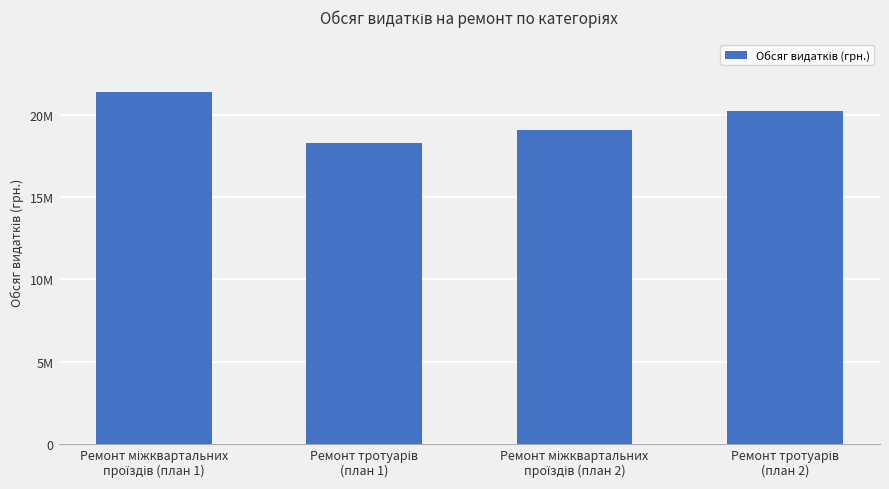

What is the sum of the values at Ремонт тротуарів
(план 2) and Ремонт міжквартальних
проїздів (план 1)?

41637339.9